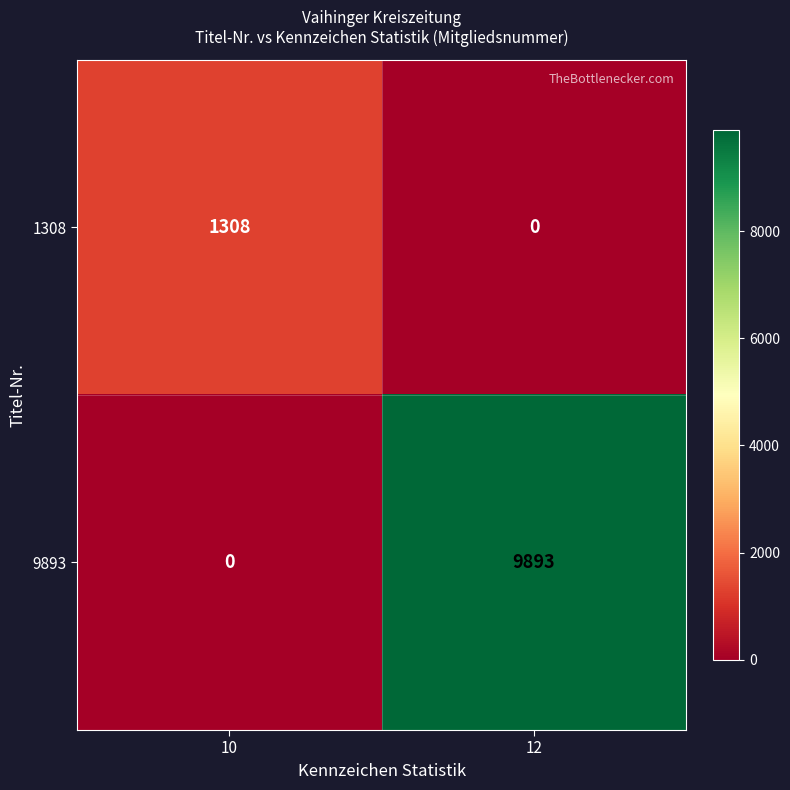

What is the sum of the 9893 values at 10 and 12?

9893